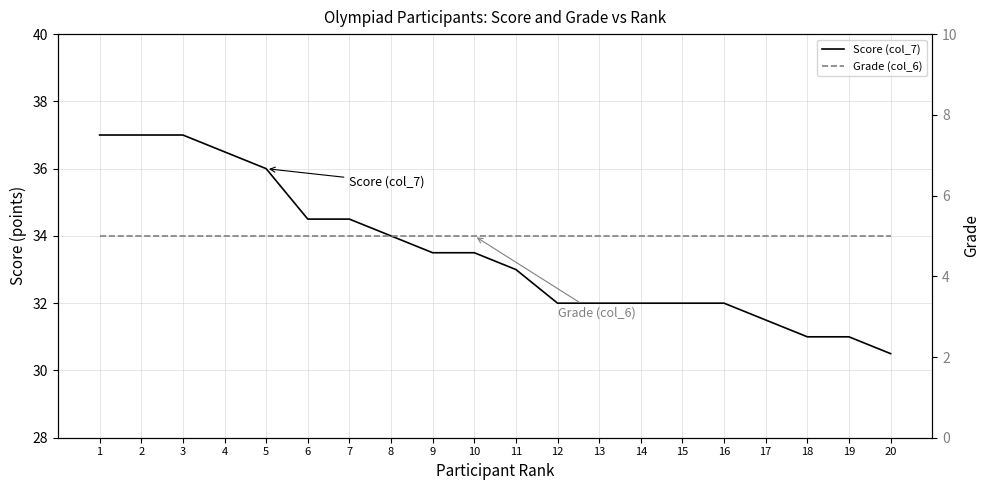

The Grade (col_6) series shows 8.5 at 20. True or false?

False